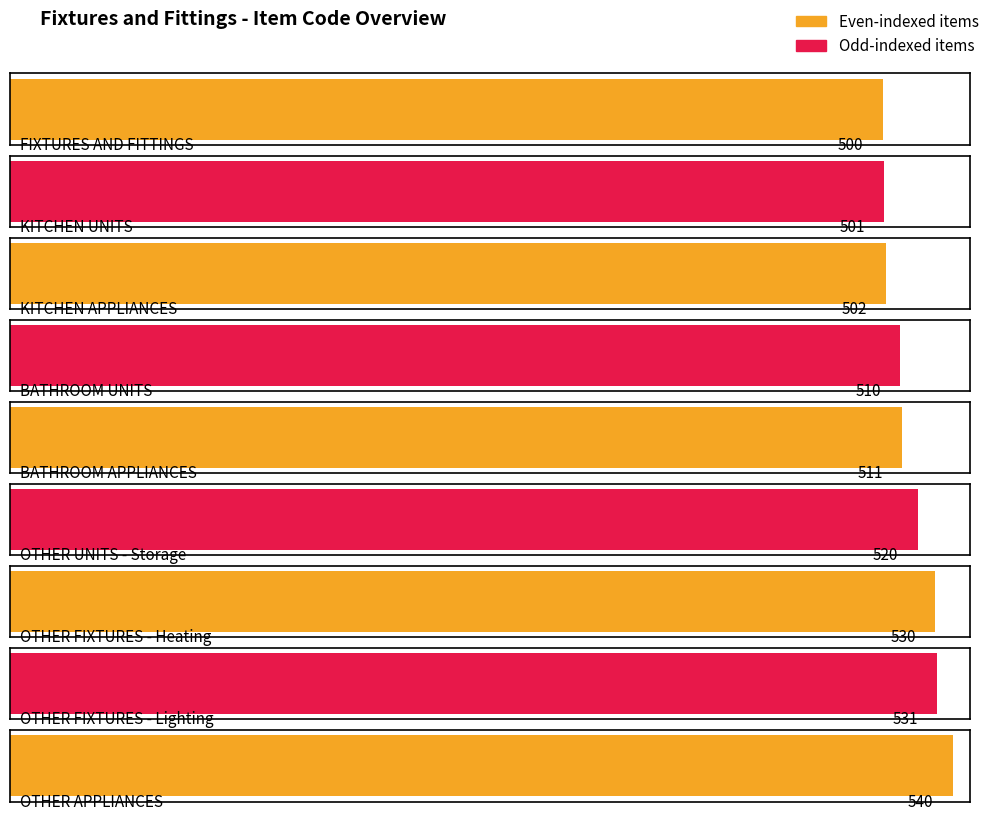

What is the difference between the maximum and second lowest values?

39